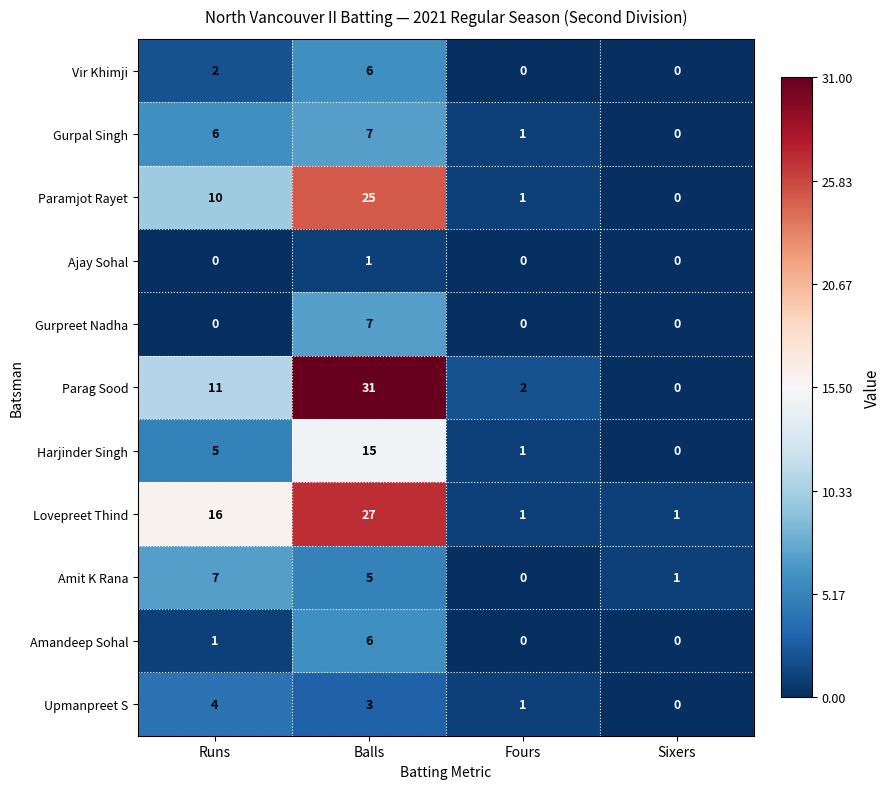

What is the difference between the maximum and minimum values in the Amandeep Sohal series?

6